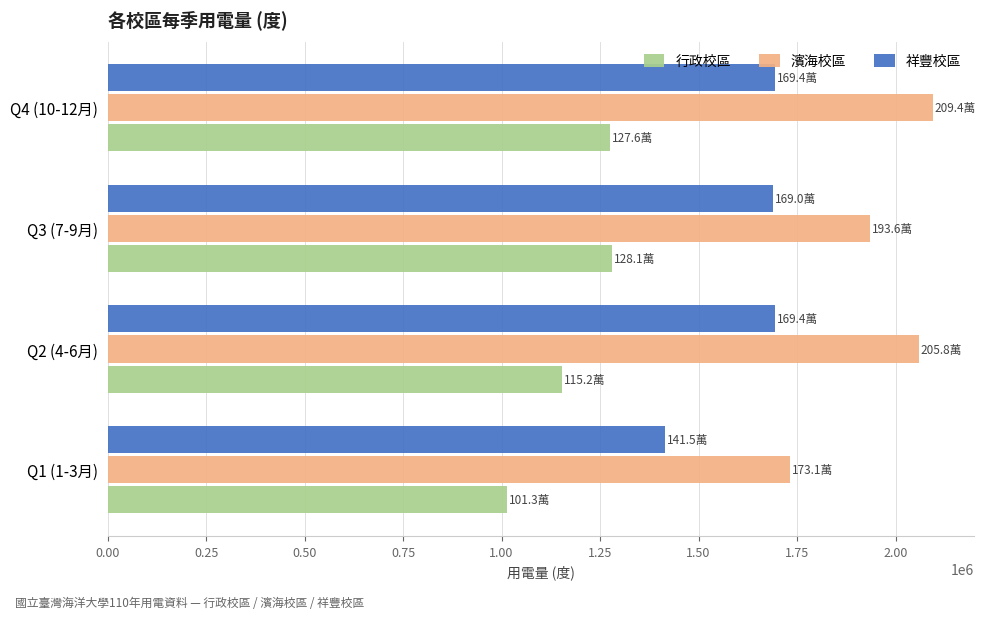

How many series are shown in this chart?

3